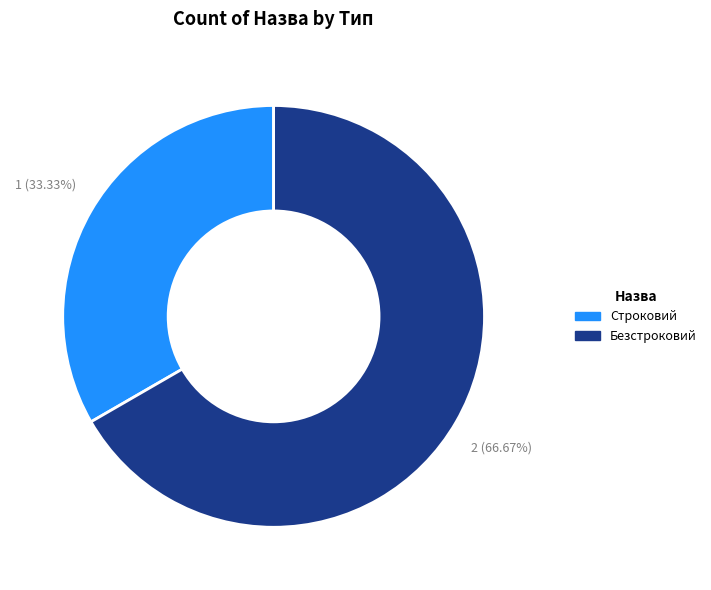

What is the largest slice in the pie chart?

Безстроковий